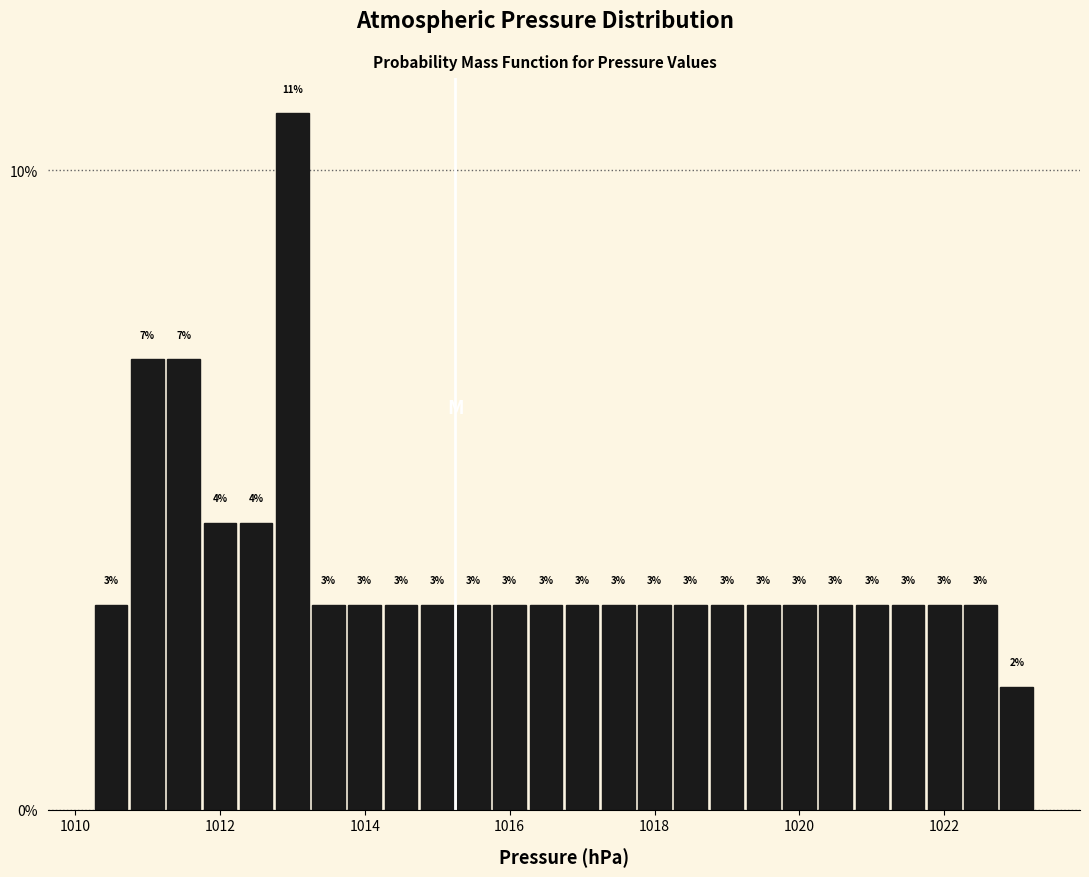

Around what value on the x-axis is the tallest bar? Give the approximate position of its centre, as read against the axis.

1013.0